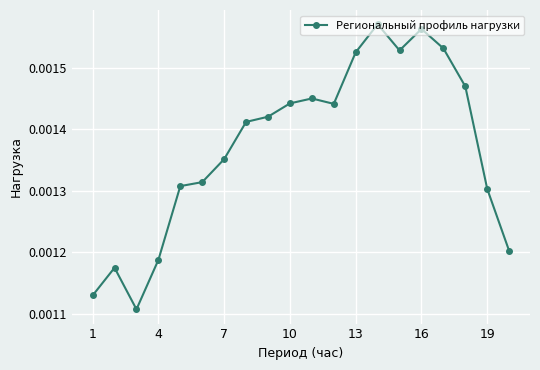

How many values are between 0 and 1?

20